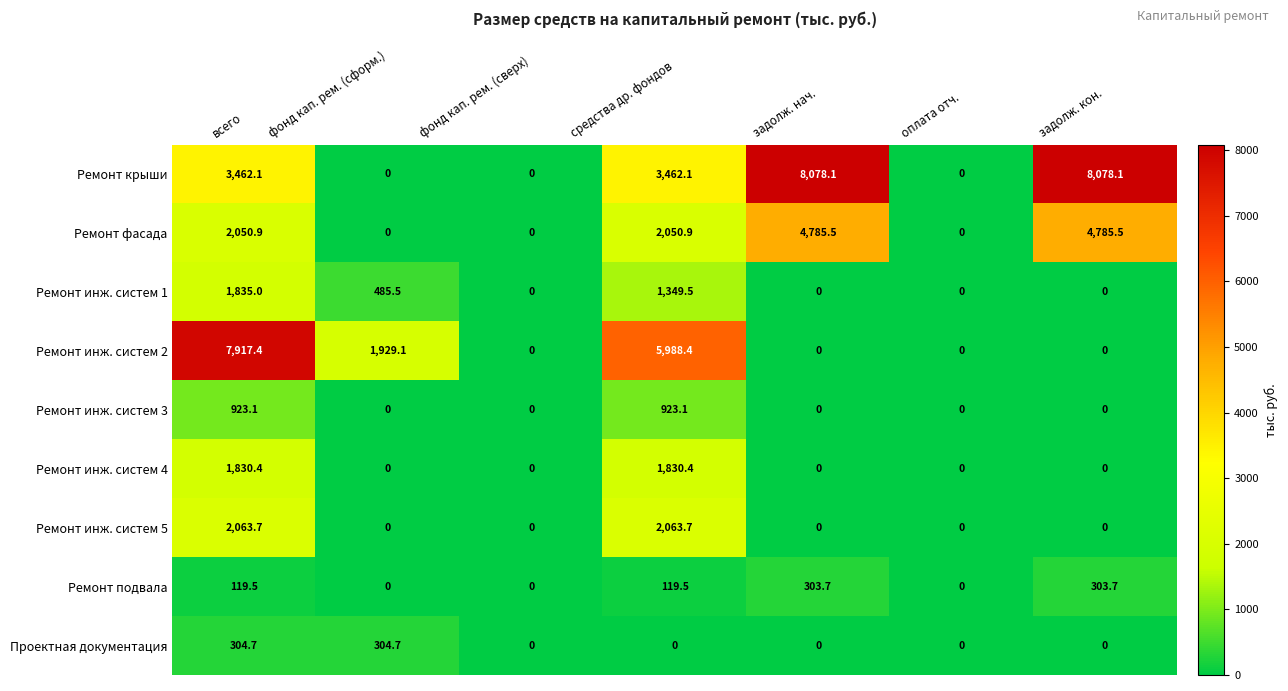

Which series has the widest spread of values?

Ремонт крыши